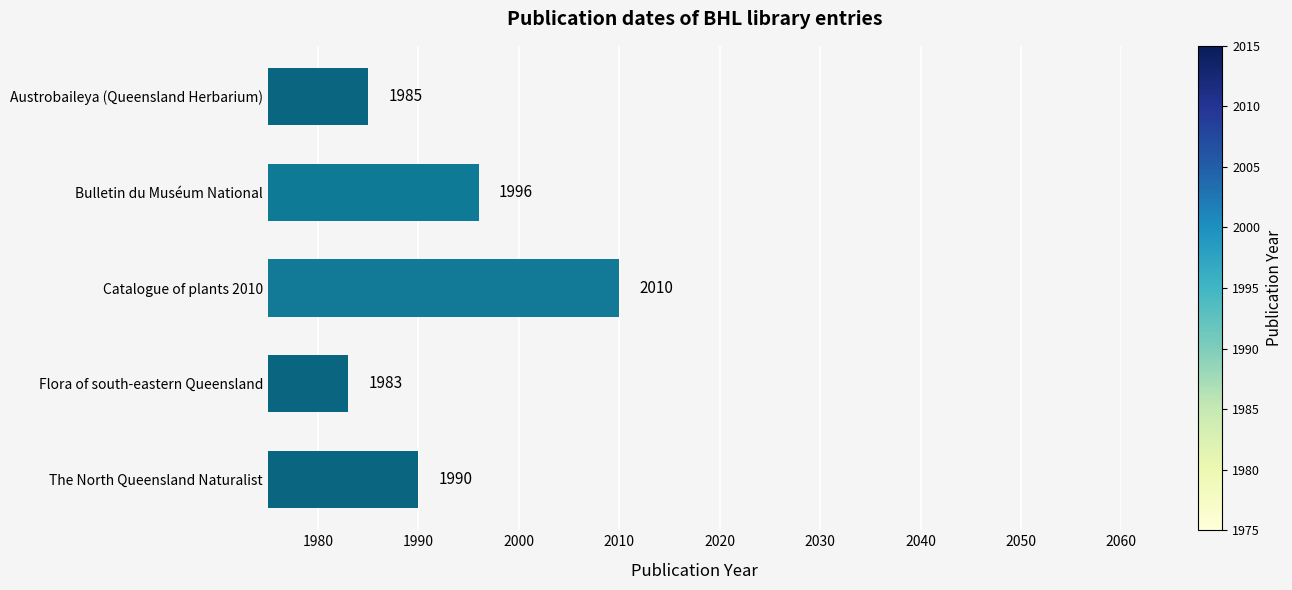

Does the chart contain stacked bars?

No